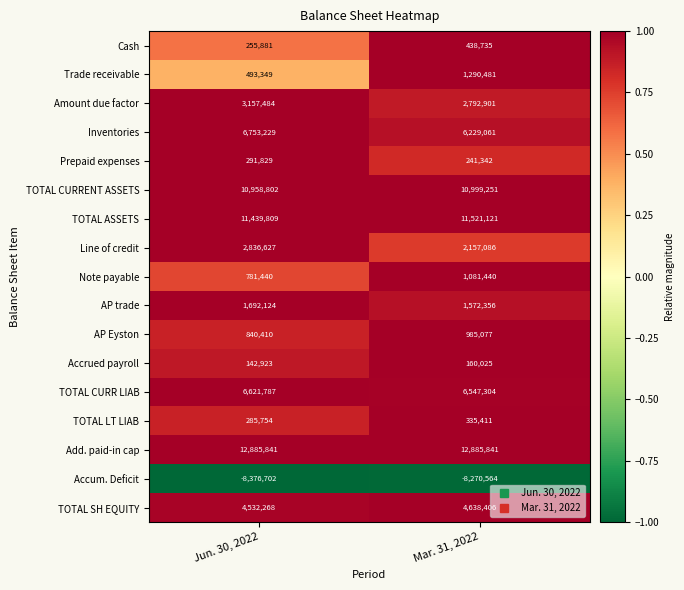

Rank the series by their maximum value, from lowest to highest.

Accum. Deficit, Accrued payroll, Prepaid expenses, TOTAL LT LIAB, Cash, AP Eyston, Note payable, Trade receivable, AP trade, Line of credit, Amount due factor, TOTAL SH EQUITY, TOTAL CURR LIAB, Inventories, TOTAL CURRENT ASSETS, TOTAL ASSETS, Add. paid-in cap